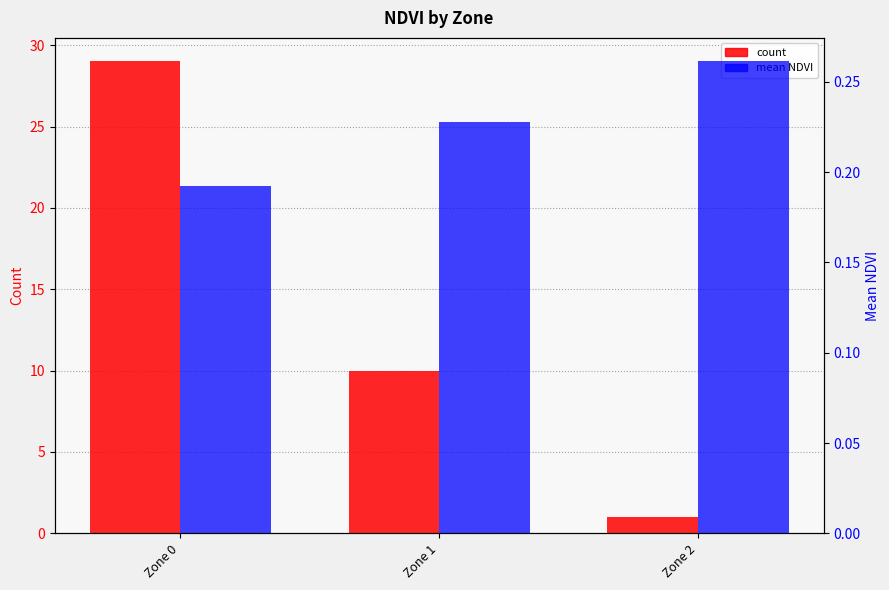

Reading left to right, what are all the values shown in this chart?

count: 29.0	10.0	1.0
mean NDVI: 0.2	0.2	0.3